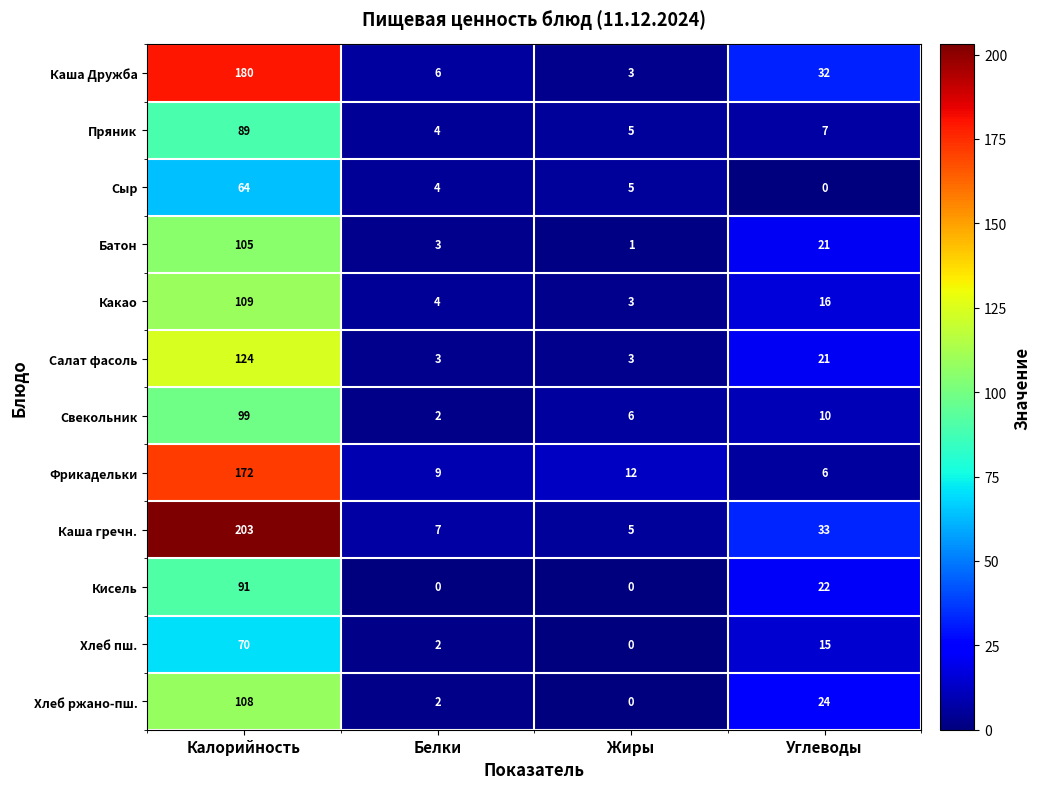

True or false: Каша гречн. has a value of 5 at Жиры.

True